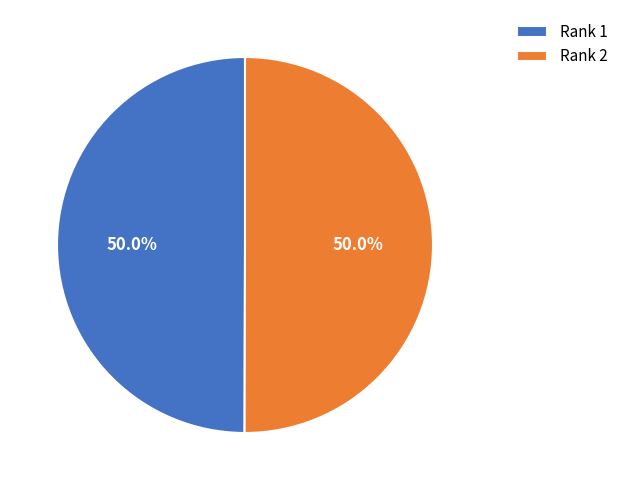

What portion of the pie excludes Rank 2?

50.0%